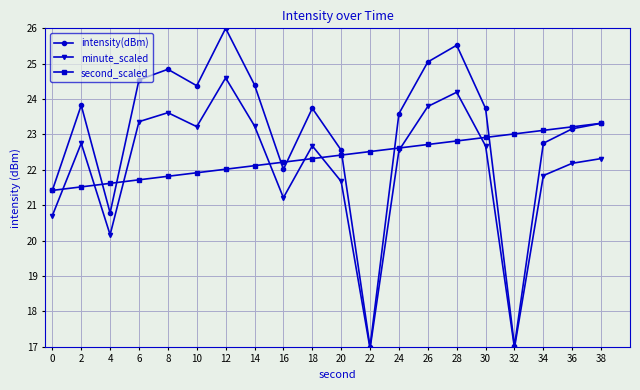

What are all the series names shown in the legend?

intensity(dBm), minute_scaled, second_scaled